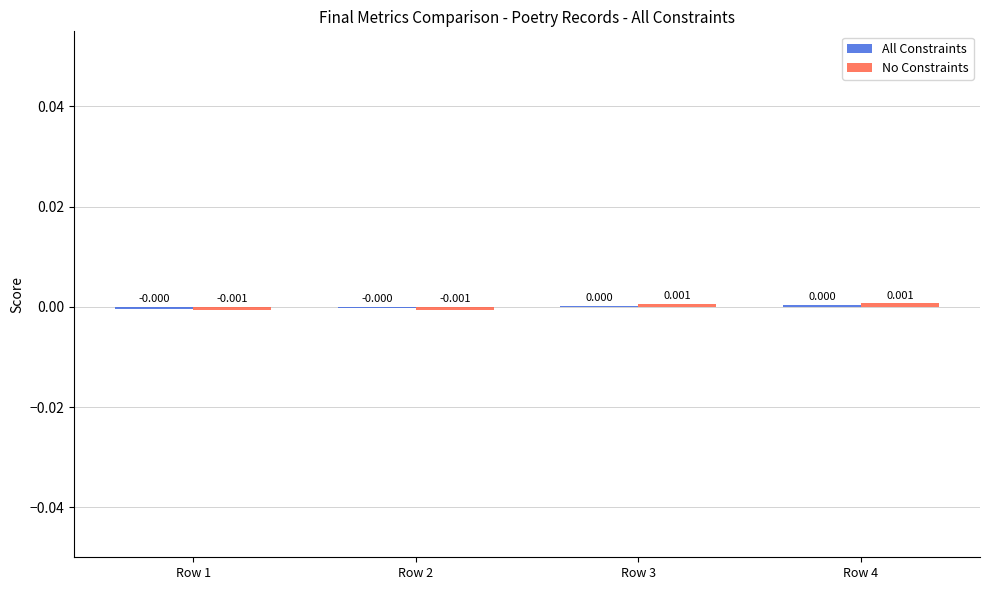

Which has a higher value, Row 3 or Row 2?

Row 3